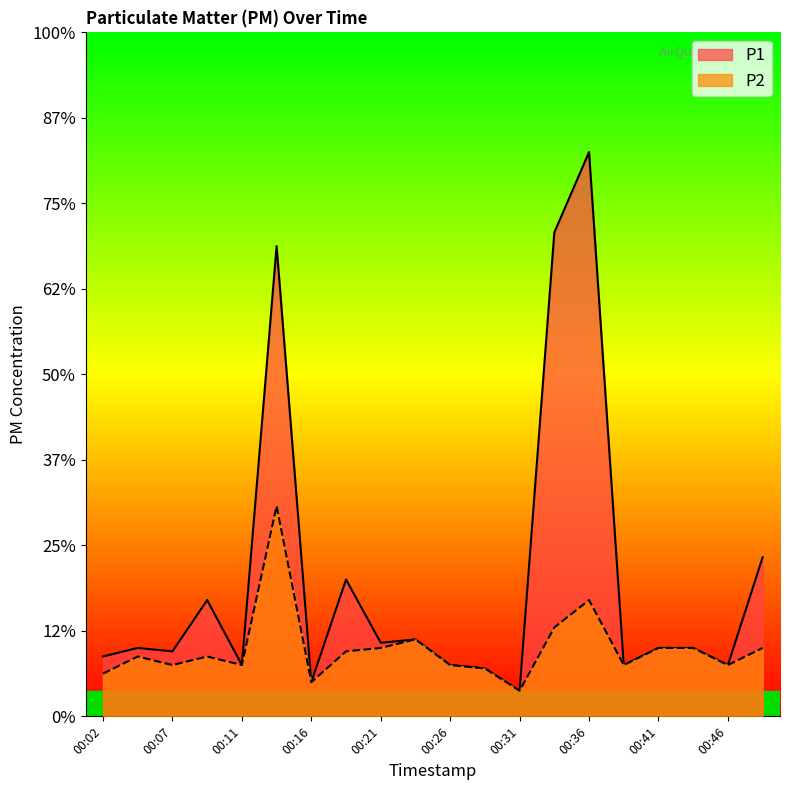

Between 00:04 and 00:39, which series saw the biggest shift?

P1